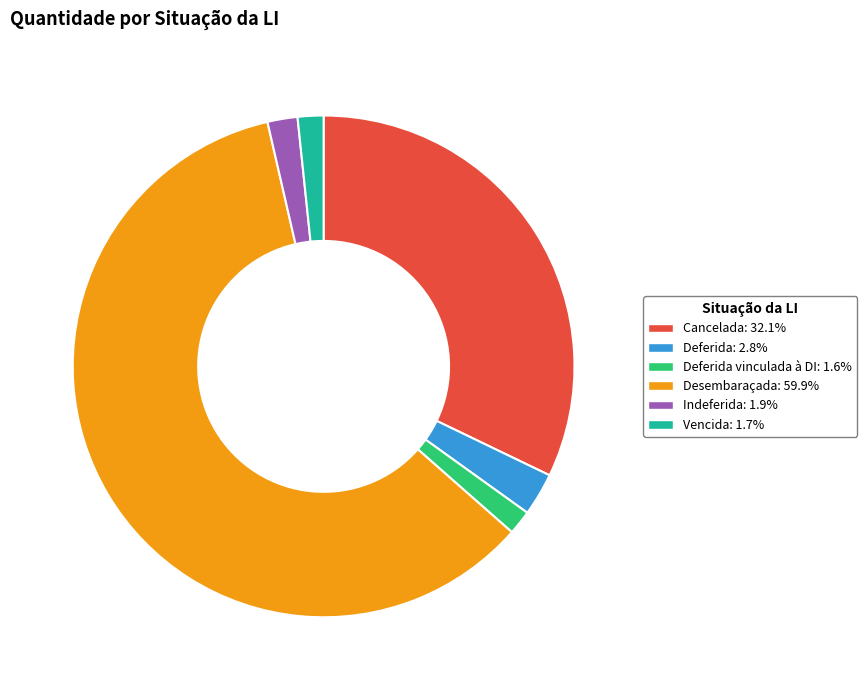

Does any single category account for the majority?

Yes